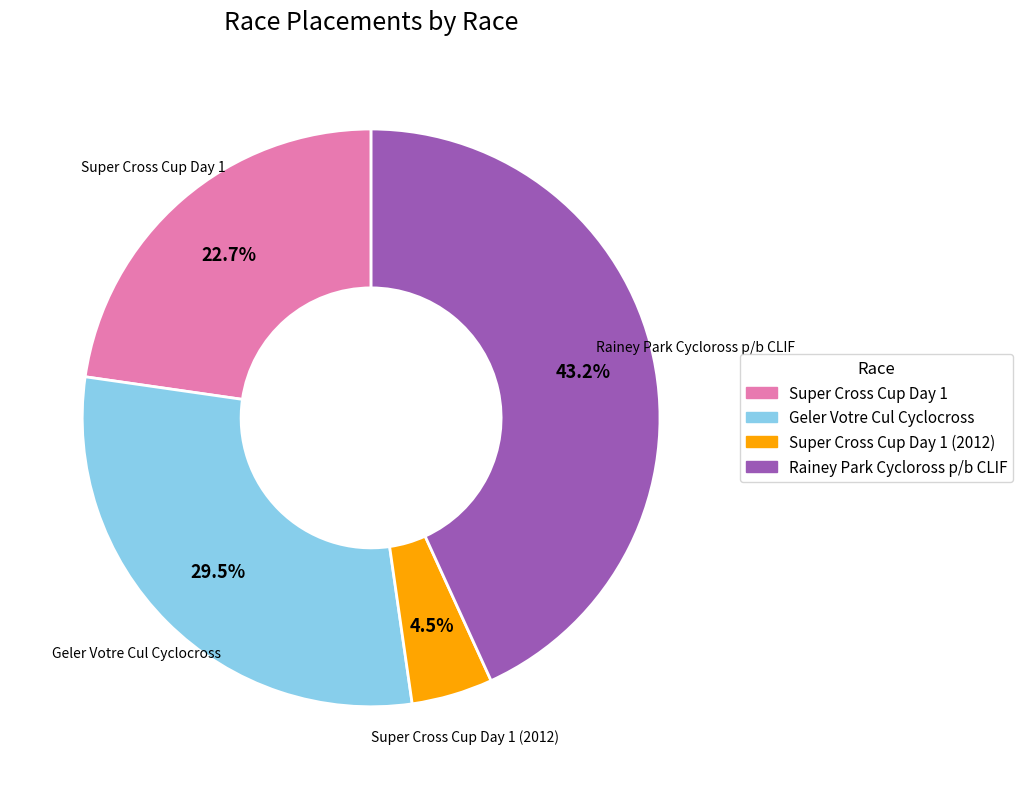

How many slices are in this pie chart?

4